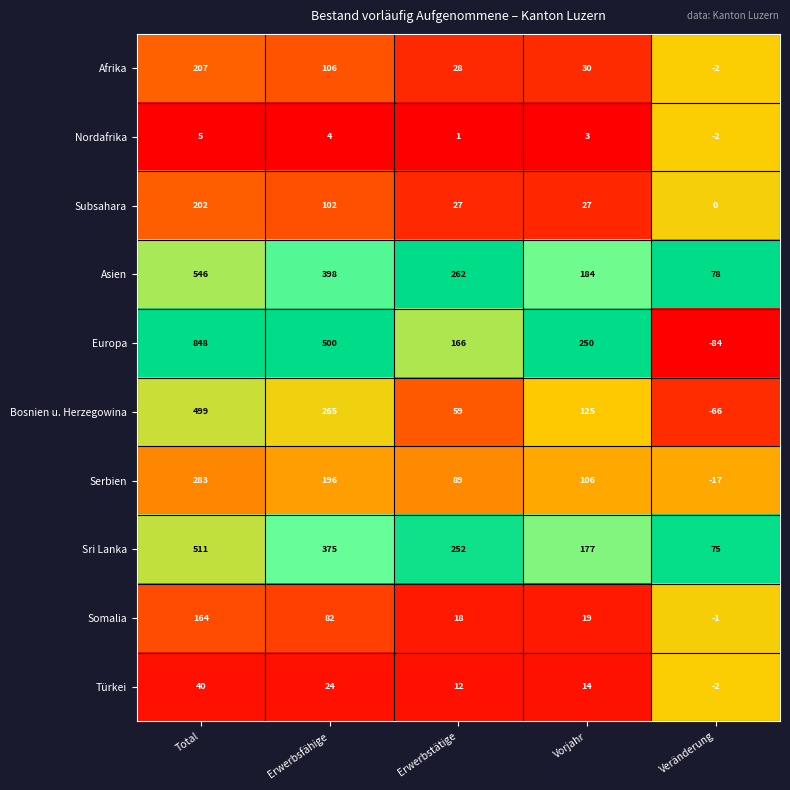

True or false: Europa has a value of 250 at Vorjahr.

True